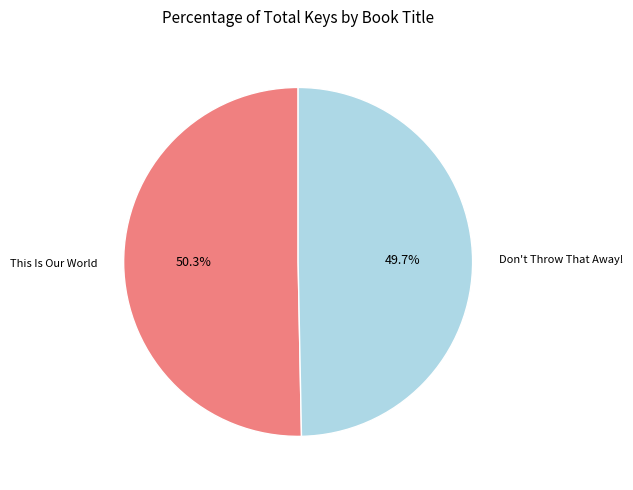

Is there any slice that represents more than half of the pie?

Yes